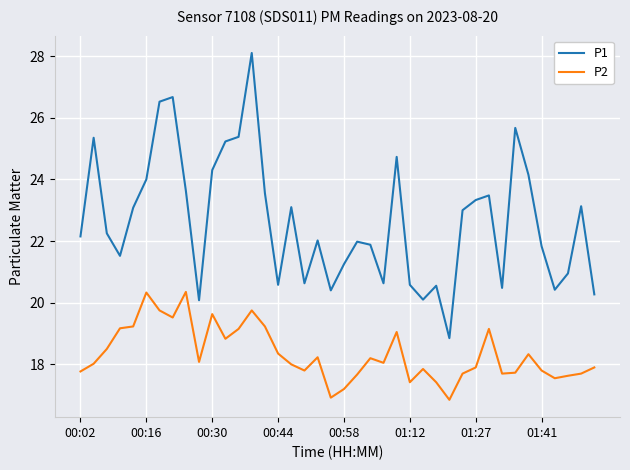

What is the minimum value for P2?

16.9